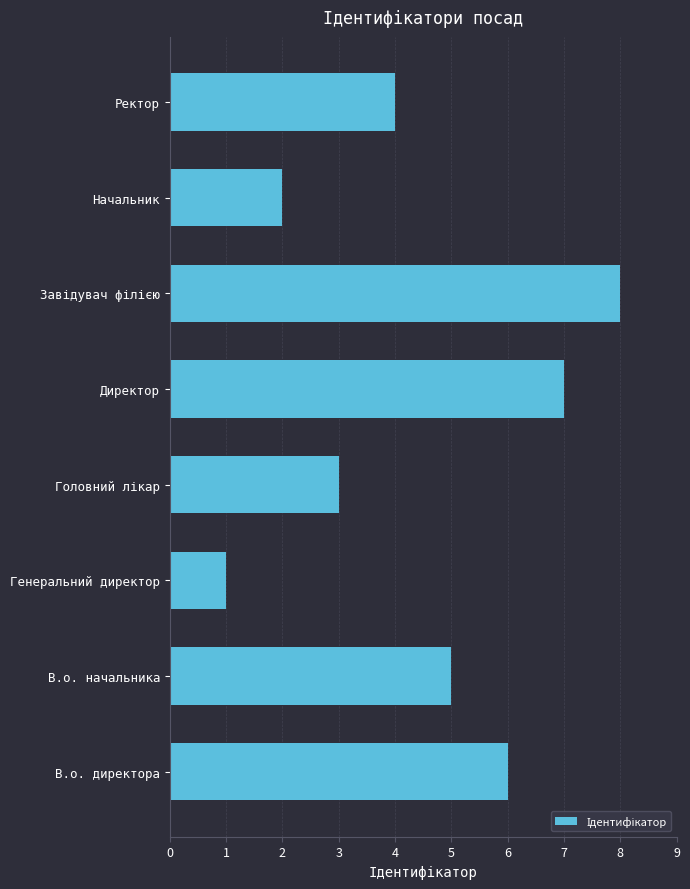

How many data points does each series have?

8